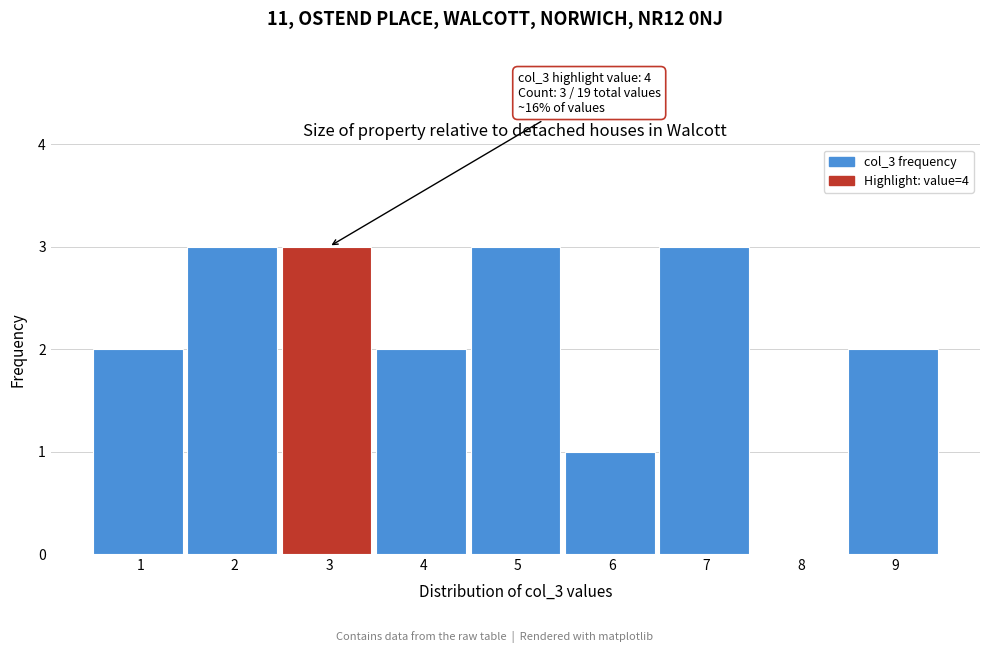

Reading left to right, extract all data points from this chart.

1=2	2=3	3=3	4=2	5=3	6=1	7=3	8=0	9=2